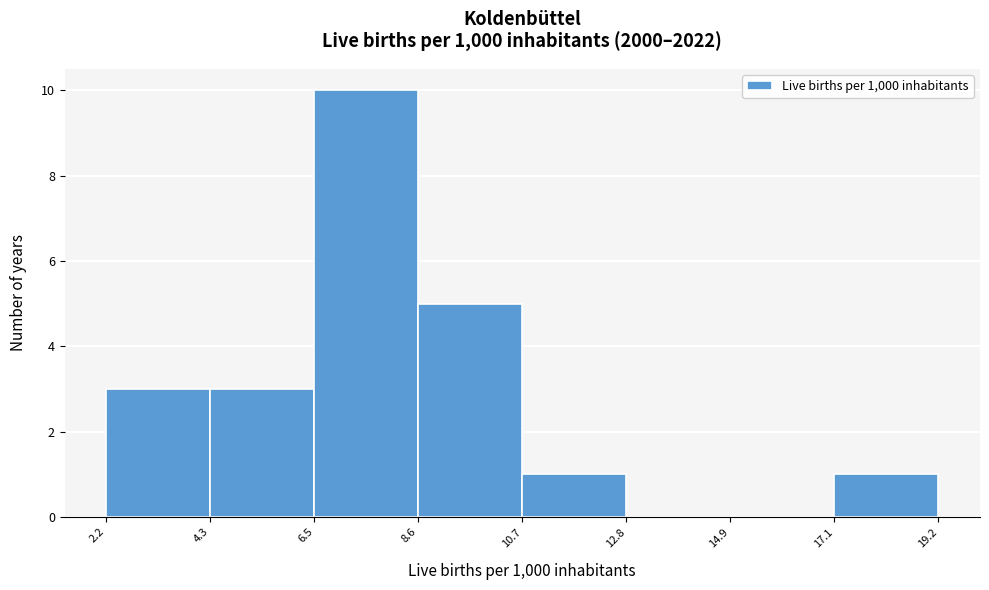

Reading left to right, list every bar in this chart as the range it spans on the x-axis followed by its height. The values are not printed on the chart, so give them approximately, as read against the axis.

2.2 to 4.3: 3
4.3 to 6.5: 3
6.5 to 8.6: 10
8.6 to 10.7: 5
10.7 to 12.8: 1
12.8 to 14.9: 0
14.9 to 17.1: 0
17.1 to 19.2: 1